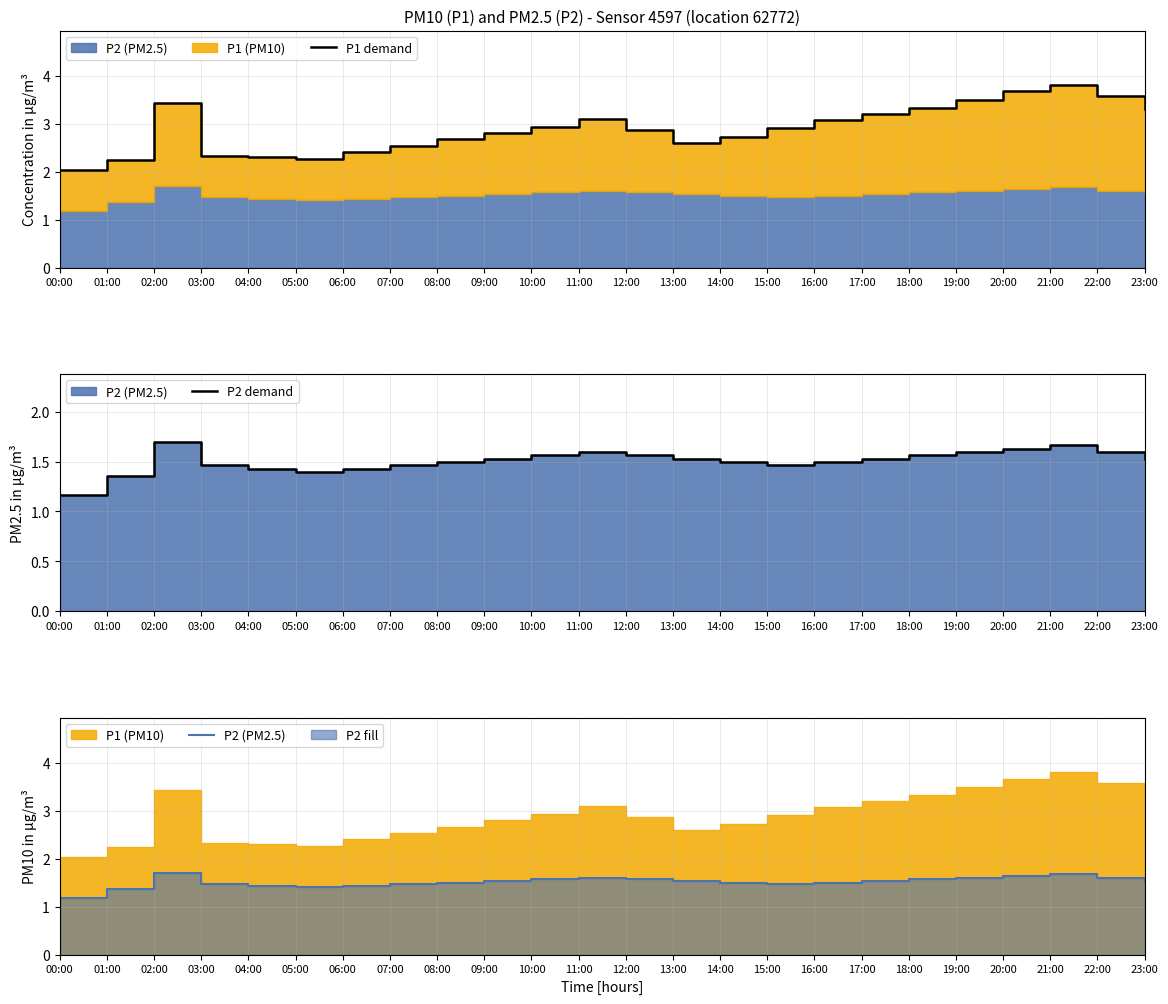

True or false: P1 demand and P2 demand cross at least once.

False